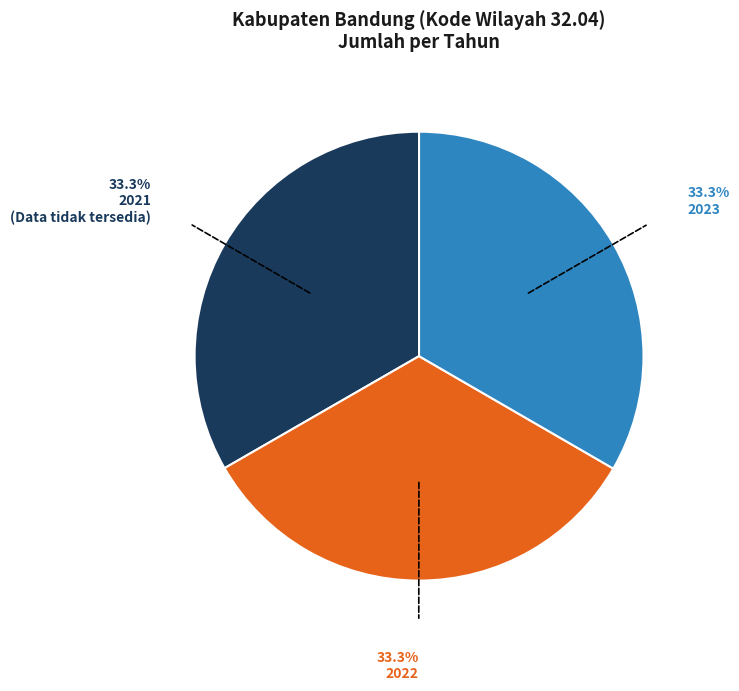

Is there a majority slice in this chart?

No